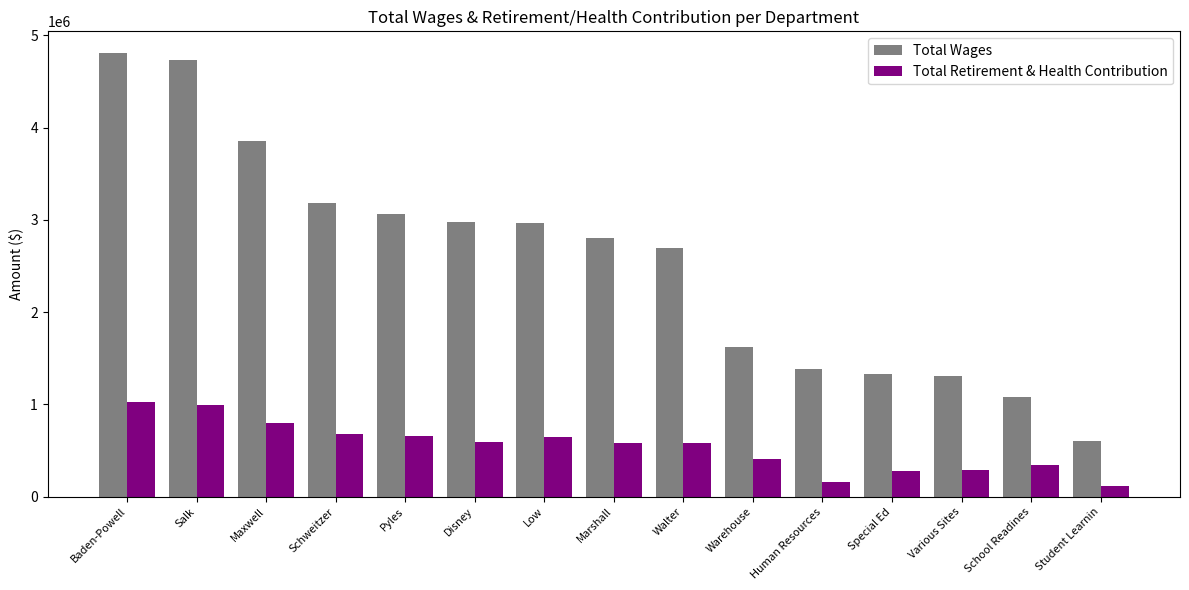

At which label is Total Wages closest to 2704483?

Walter